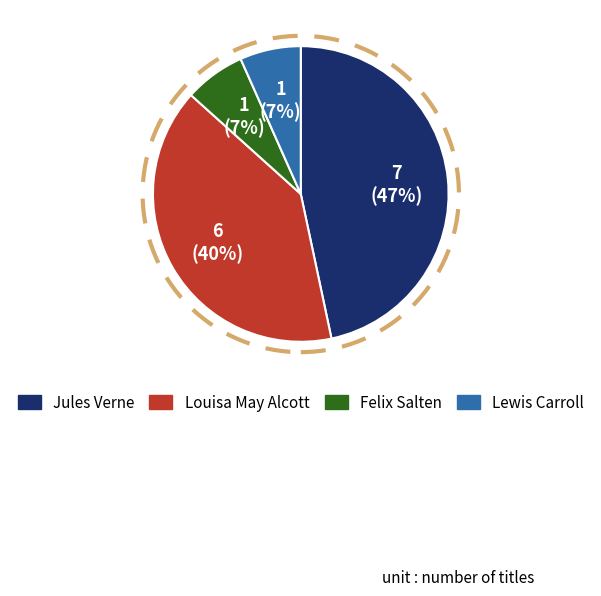

The Jules Verne slice represents 47% of the pie. True or false?

True